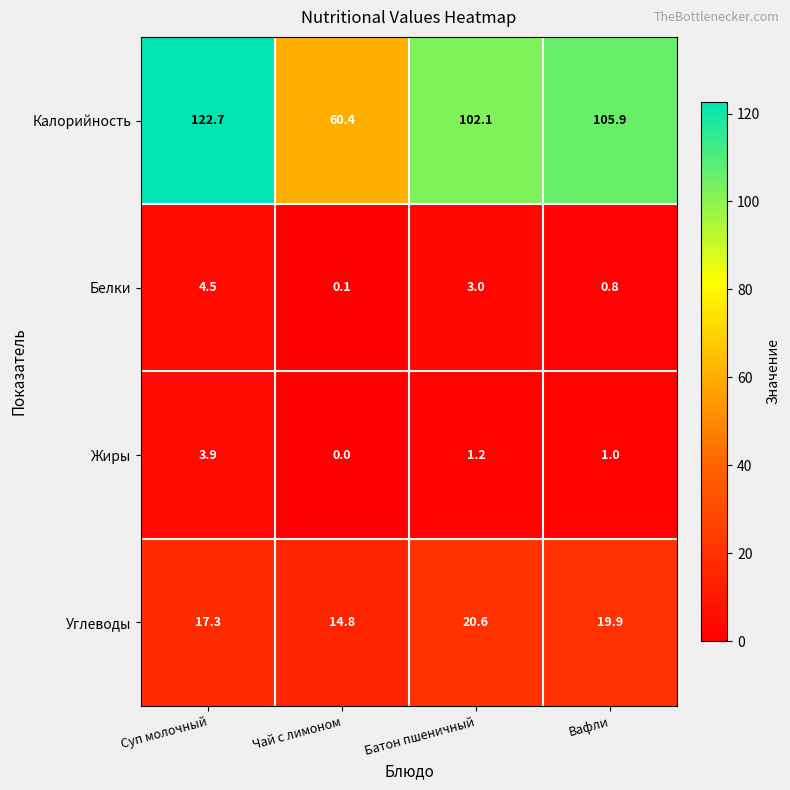

Which series has the largest total across all categories?

Калорийность